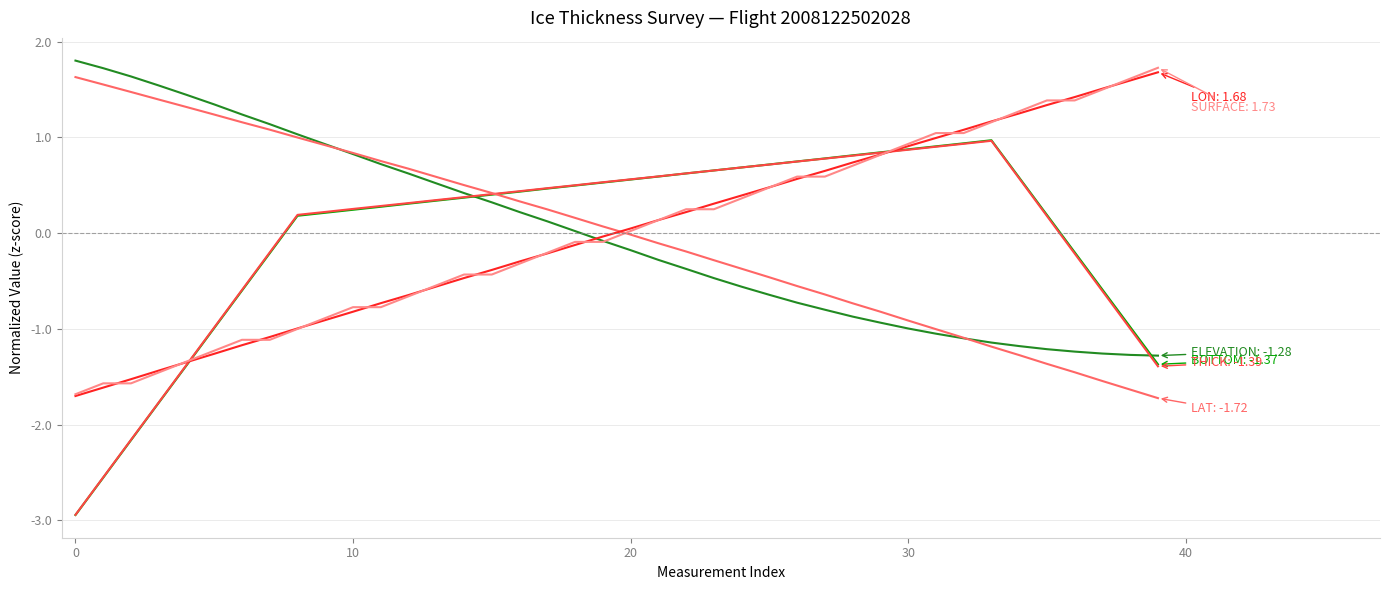

What is the maximum value shown in the chart?

1.8